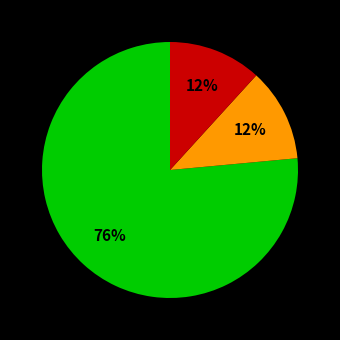

Does any single category account for the majority?

Yes